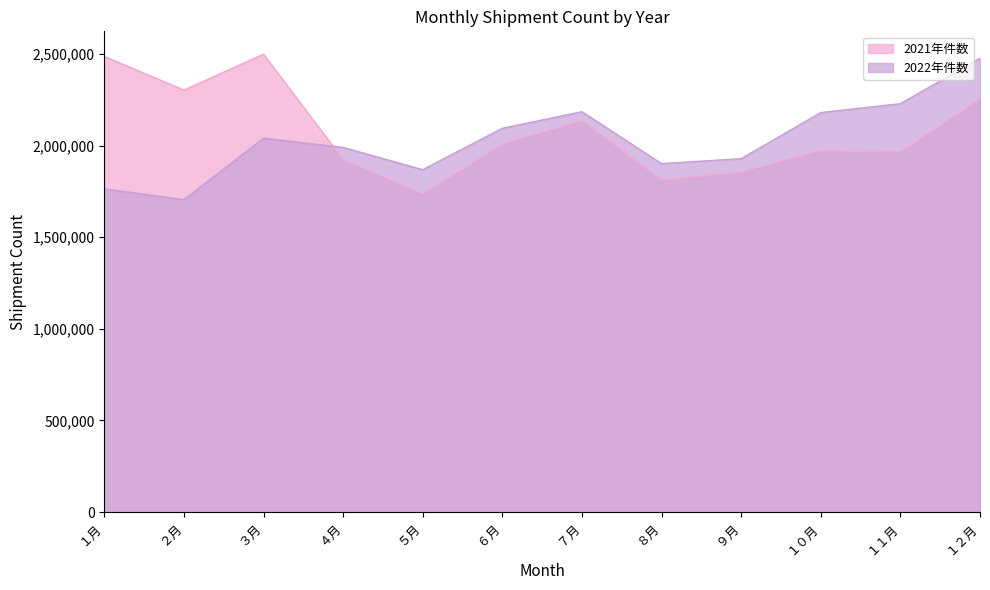

Which series changed the most between ７月 and １１月?

2021年件数